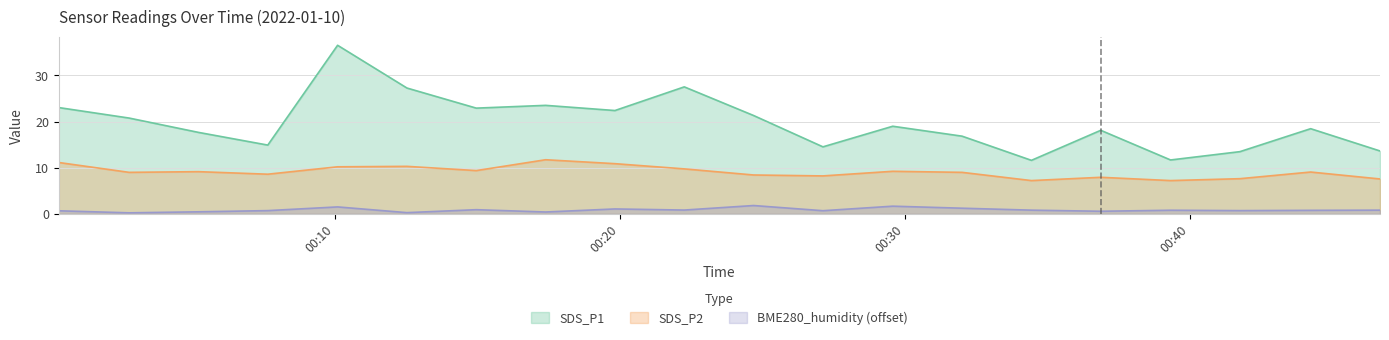

Which category has the lowest value across all series?

2022/01/10 00:02:47